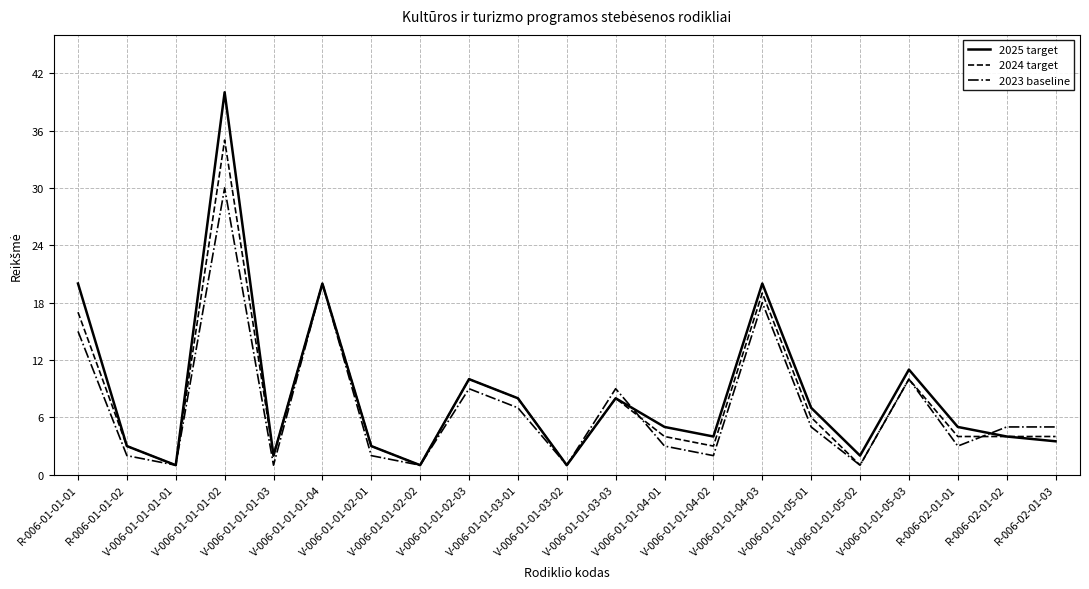

Where is 2023 baseline nearest to the value 15?

R-006-01-01-01